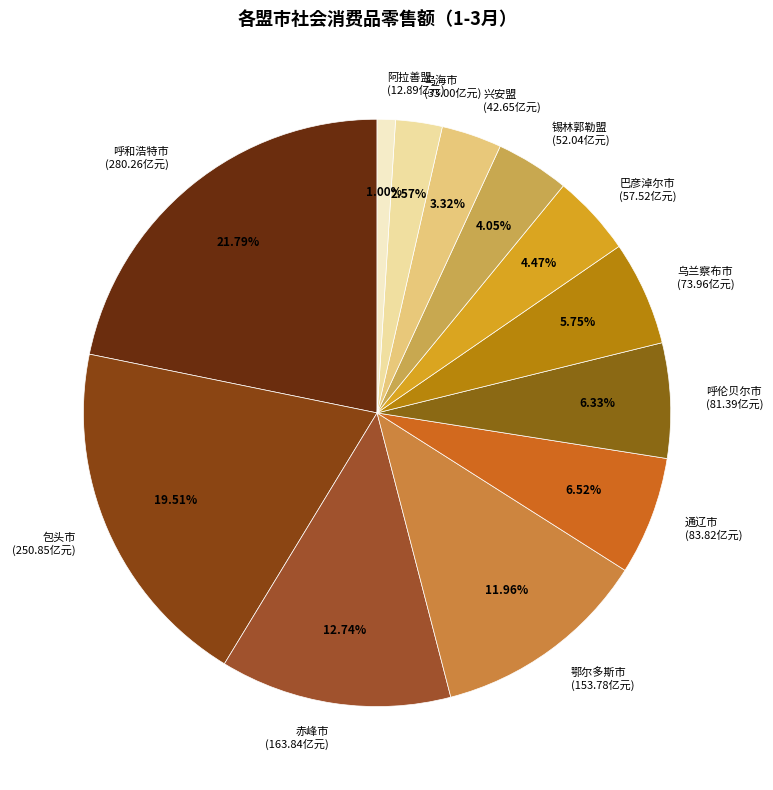

To the nearest percent, what is the average slice percentage?

8%